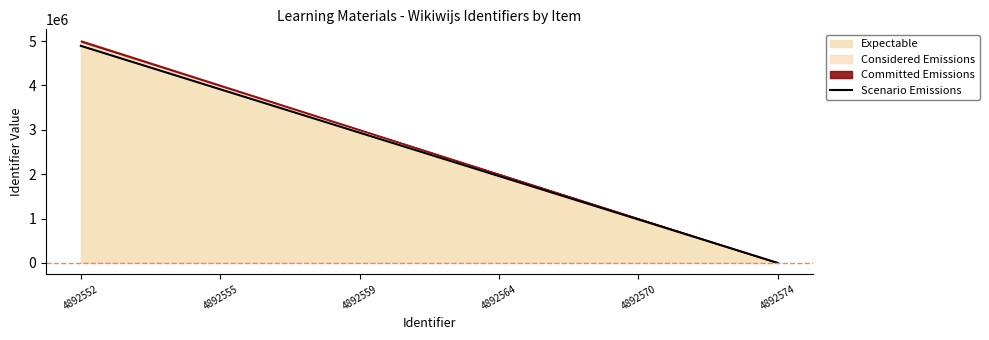

The Expectable series shows 1957020.8 at 4892564. True or false?

True